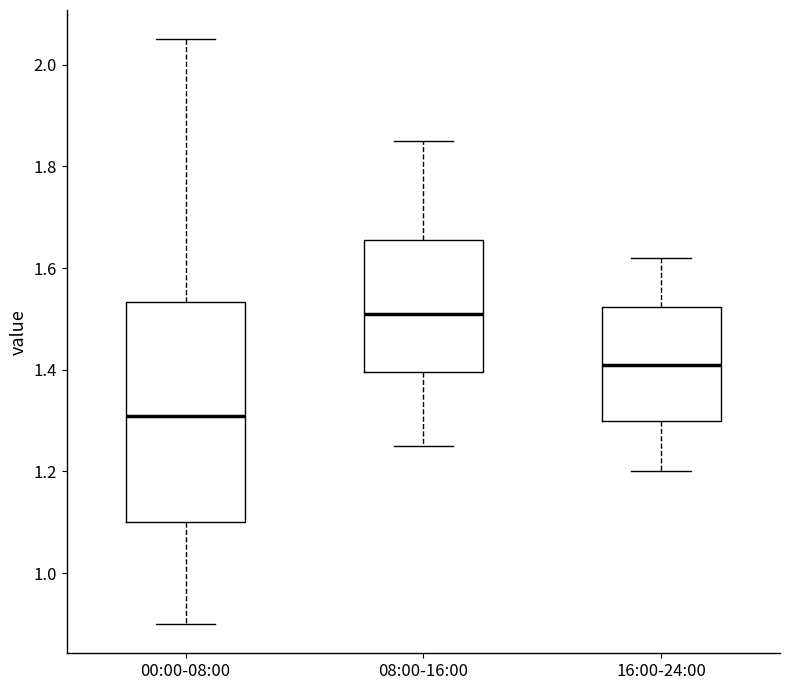

Reading left to right, transcribe this box plot: for each box, give where its median line is, the range the box spans, and where its two whiskers end, as read against the y-axis. The values are not printed on the chart, so give them approximately, as read against the axis.

00:00-08:00: median 1.32, box 1.10 to 1.54, whiskers 0.90 to 2.06
08:00-16:00: median 1.52, box 1.40 to 1.66, whiskers 1.26 to 1.86
16:00-24:00: median 1.42, box 1.30 to 1.52, whiskers 1.20 to 1.62